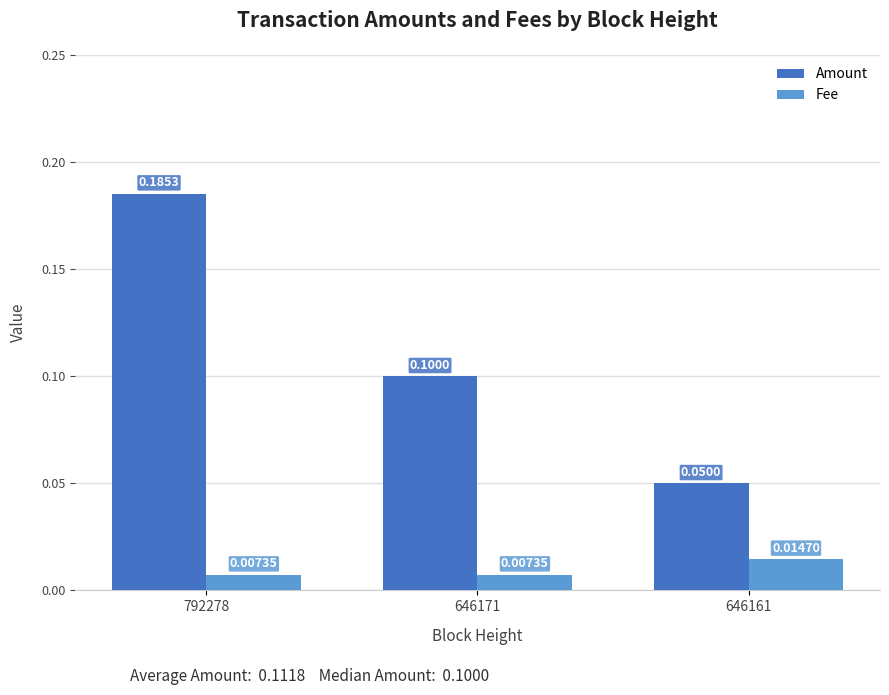

Are the bars grouped side by side (vs. stacked)?

Yes